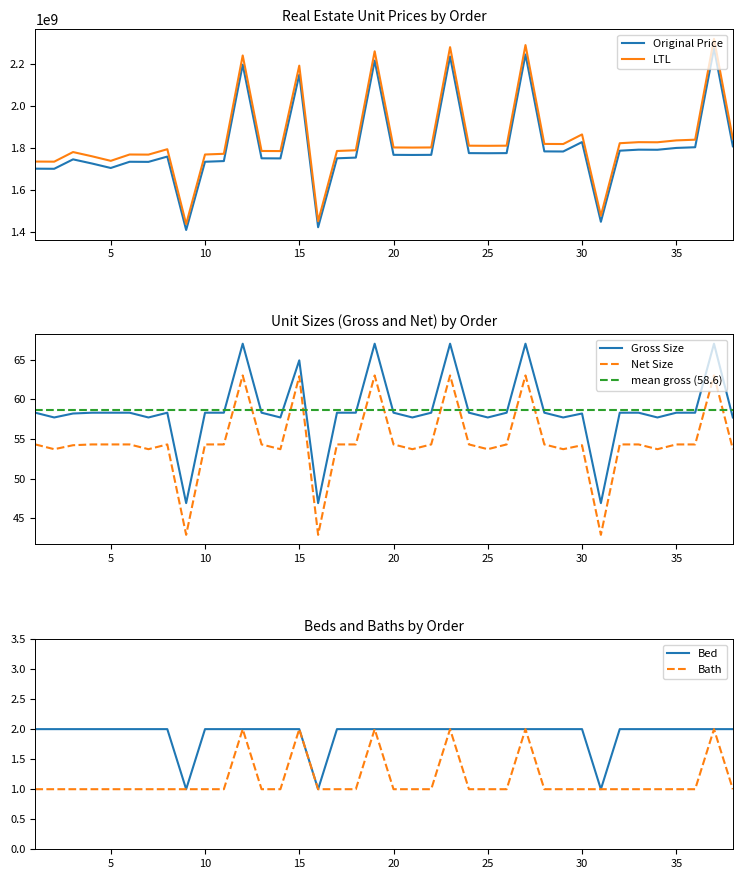

True or false: LTL and Original Price cross at least once.

False